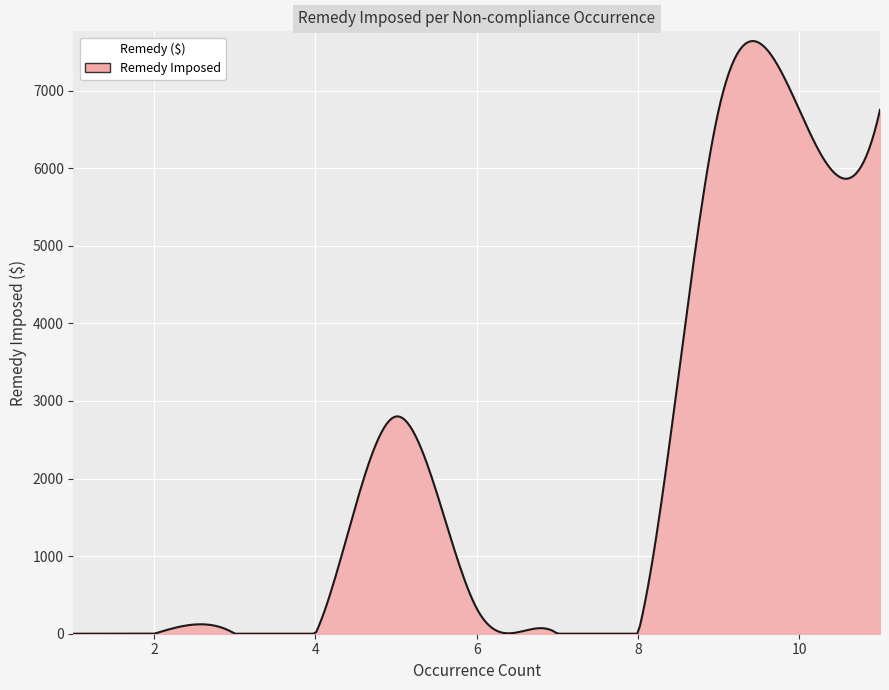

How many lines are shown in the chart?

1